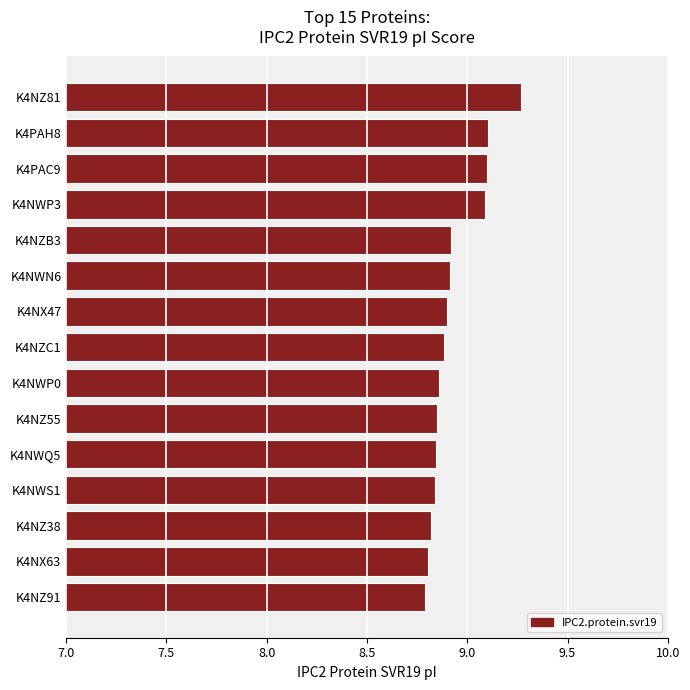

How many values are between 8 and 9?

11